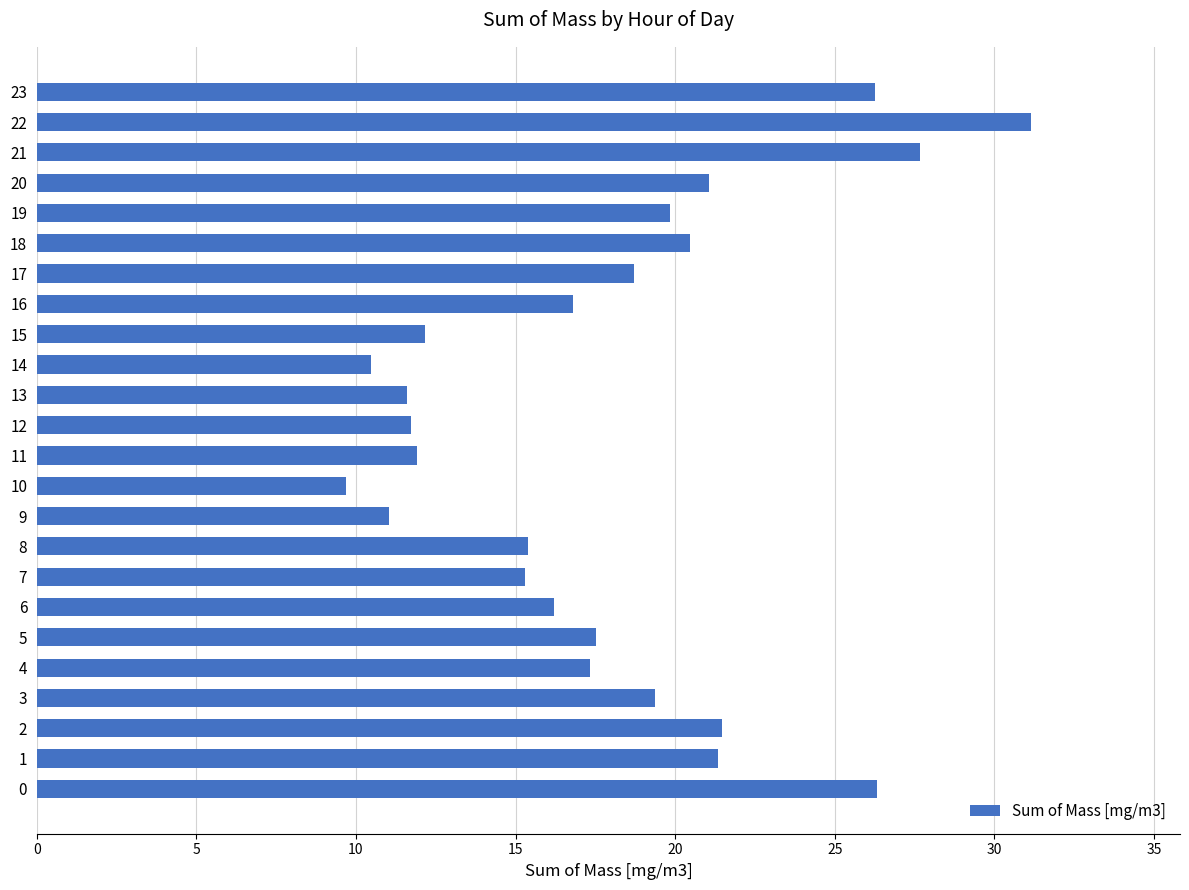

Approximately how many times larger is the value at 22 compared to 0?

1.2